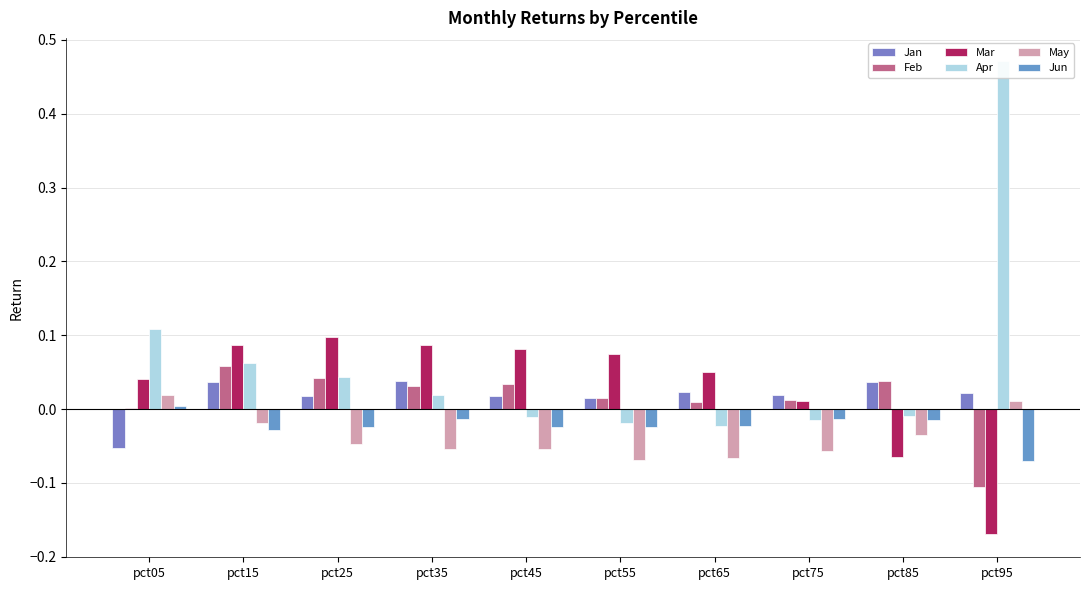

True or false: May has a value of -0.1 at pct65.

True